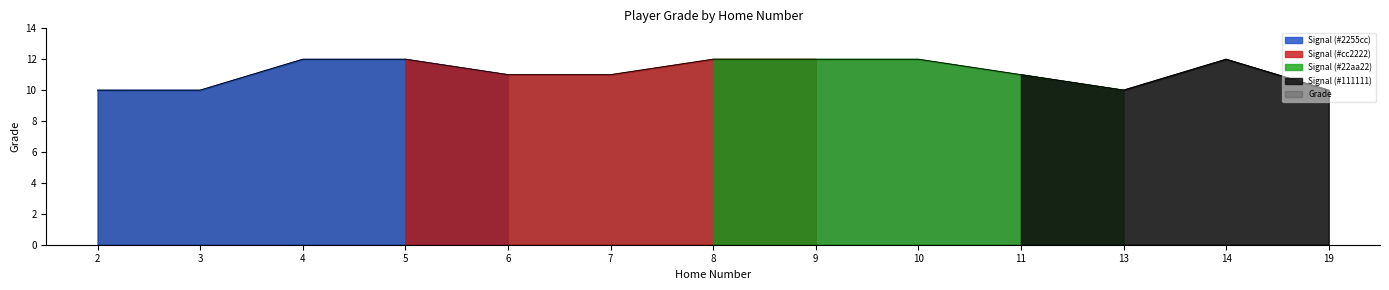

At which category does the chart reach its minimum across all series?

2